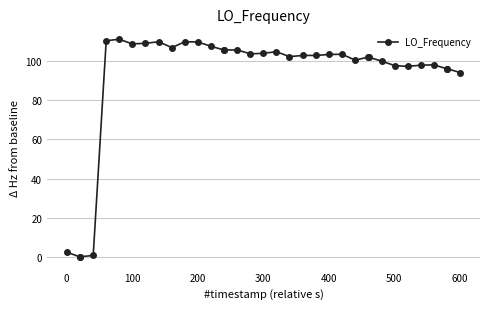

How many lines are shown in the chart?

1